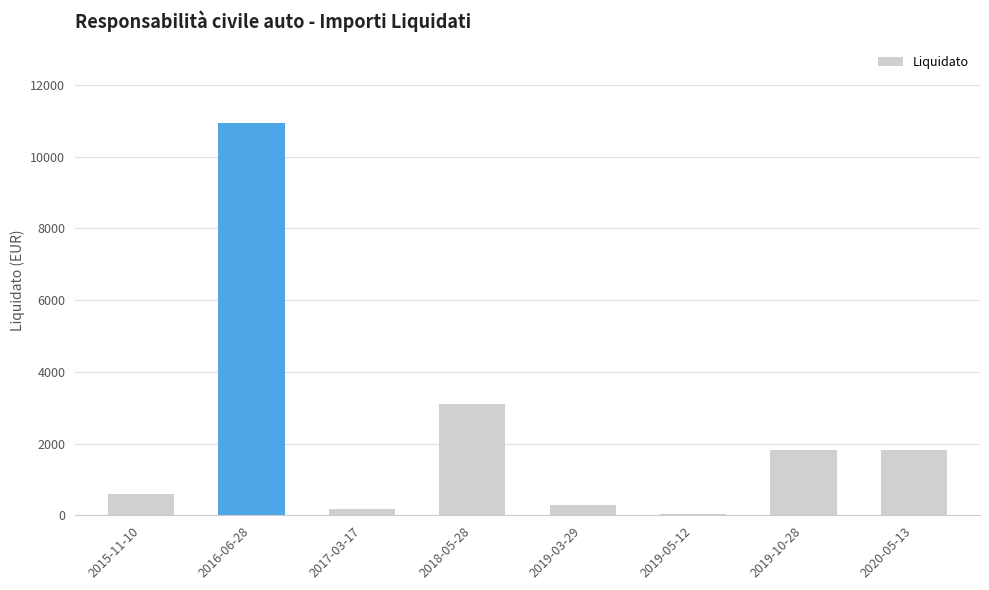

At which label is the value closest to 5482?

2018-05-28